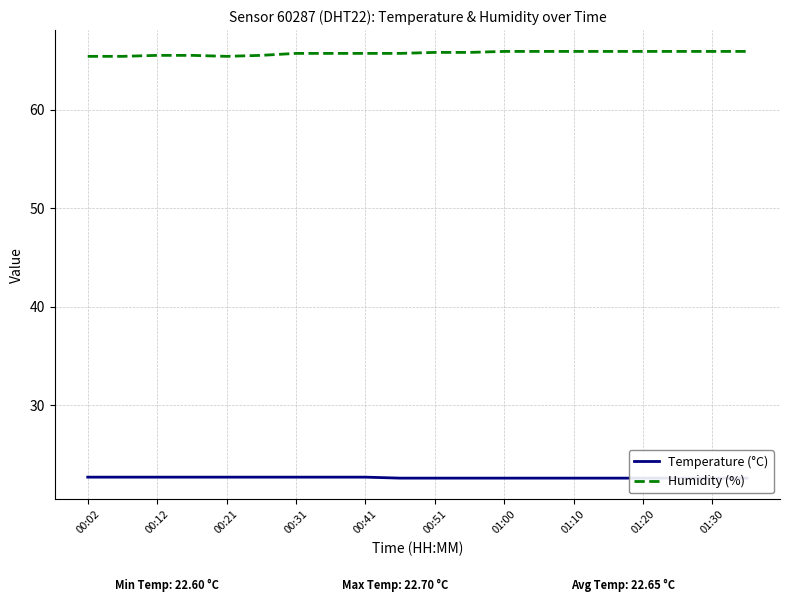

What is the lowest value of the Humidity (%) series?

65.4